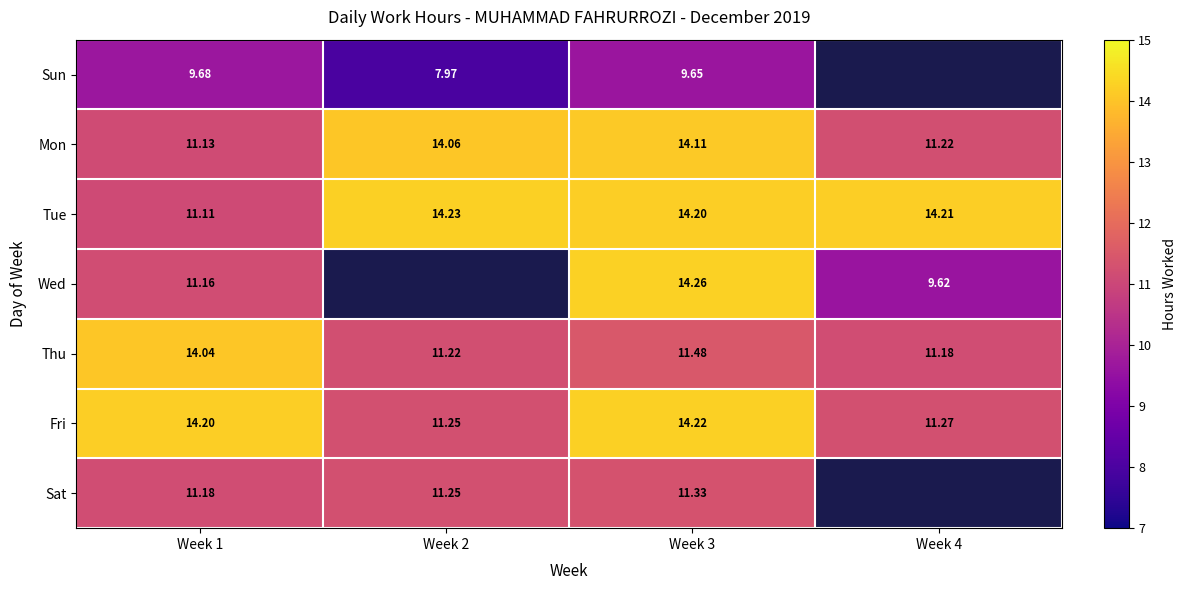

List the labels in order of Fri value, smallest first.

Week 2, Week 4, Week 1, Week 3